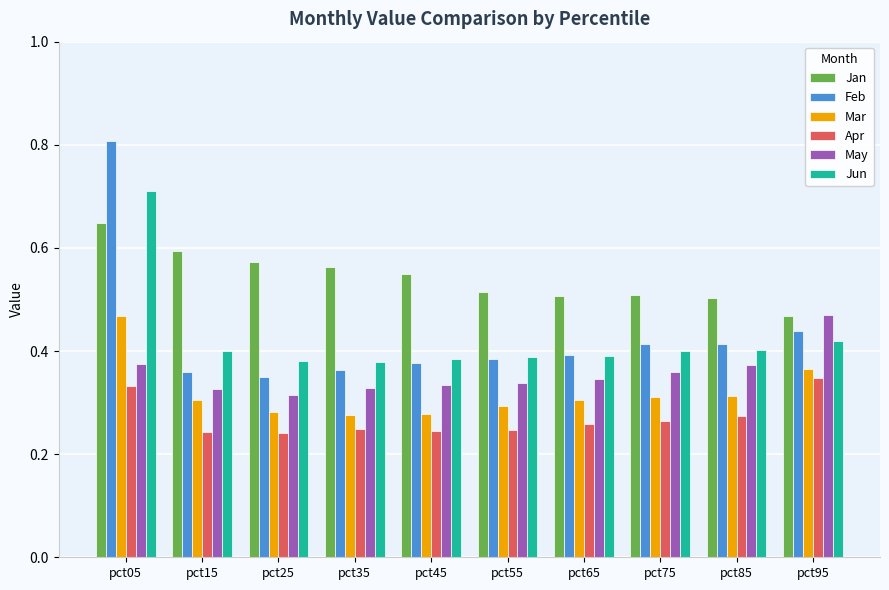

What is the difference between the second highest and second lowest values in the Apr series?

0.1